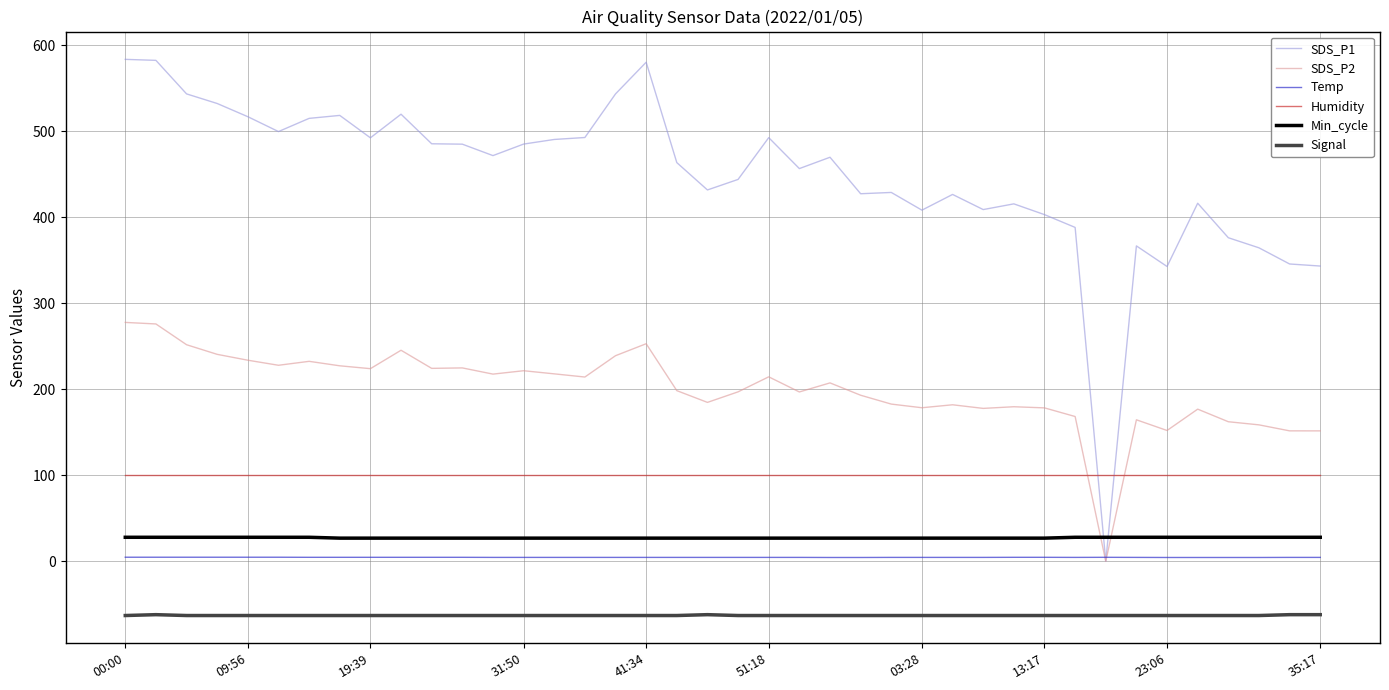

Which series ends up on top after the final intersection of SDS_P2 and Humidity?

SDS_P2